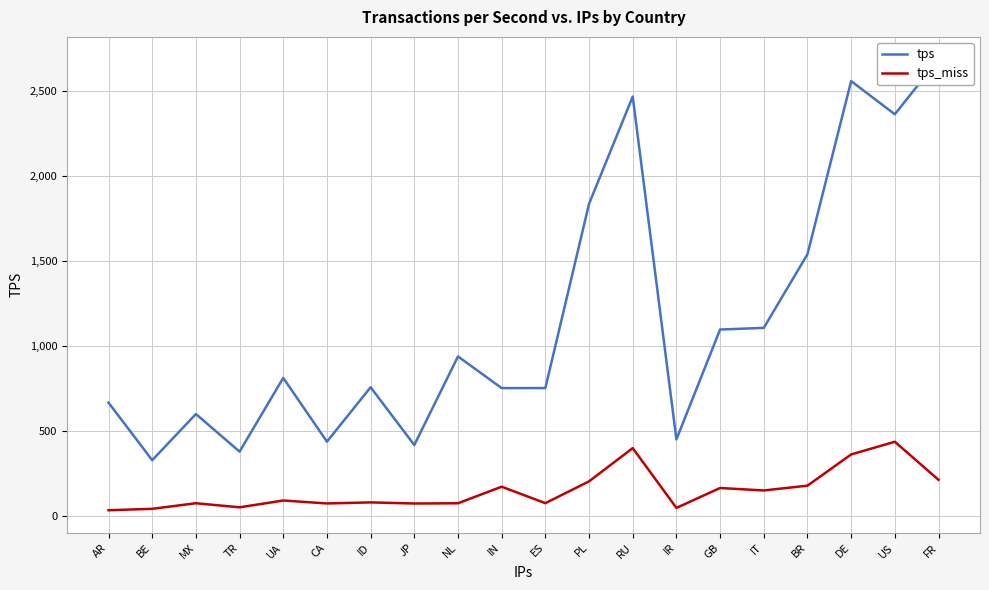

What is the difference between the tps values at MX and CA?

162.6